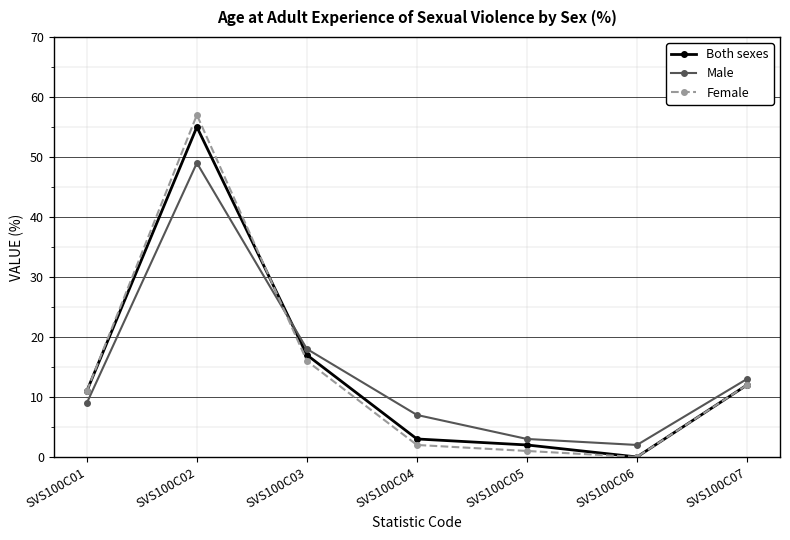

True or false: Female and Male intersect in this chart.

True